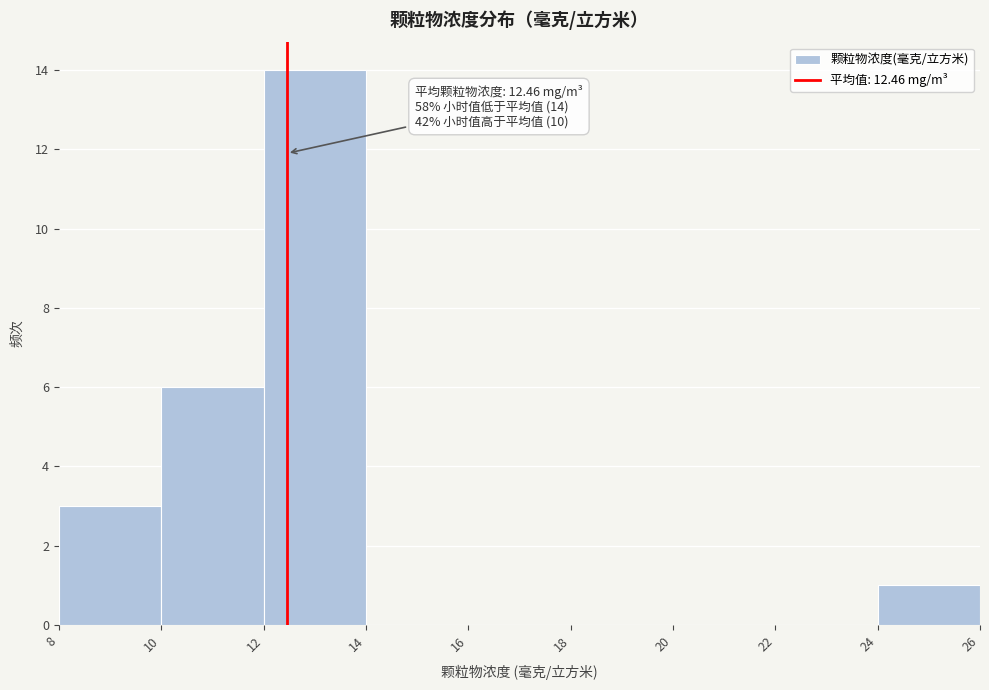

Which range on the x-axis has the tallest bar?

12 to 14